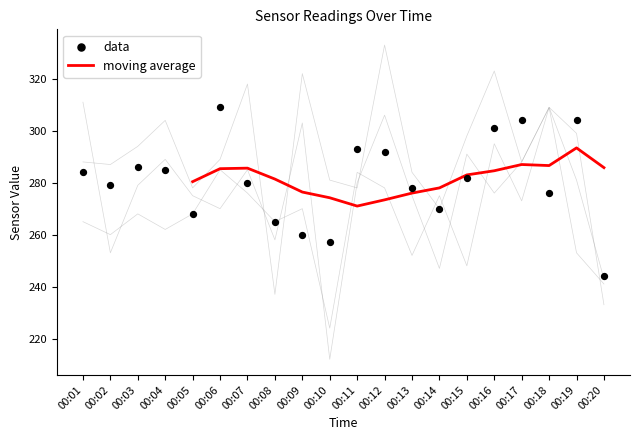

The value of moving average at 00:05 is 141.7. True or false?

False